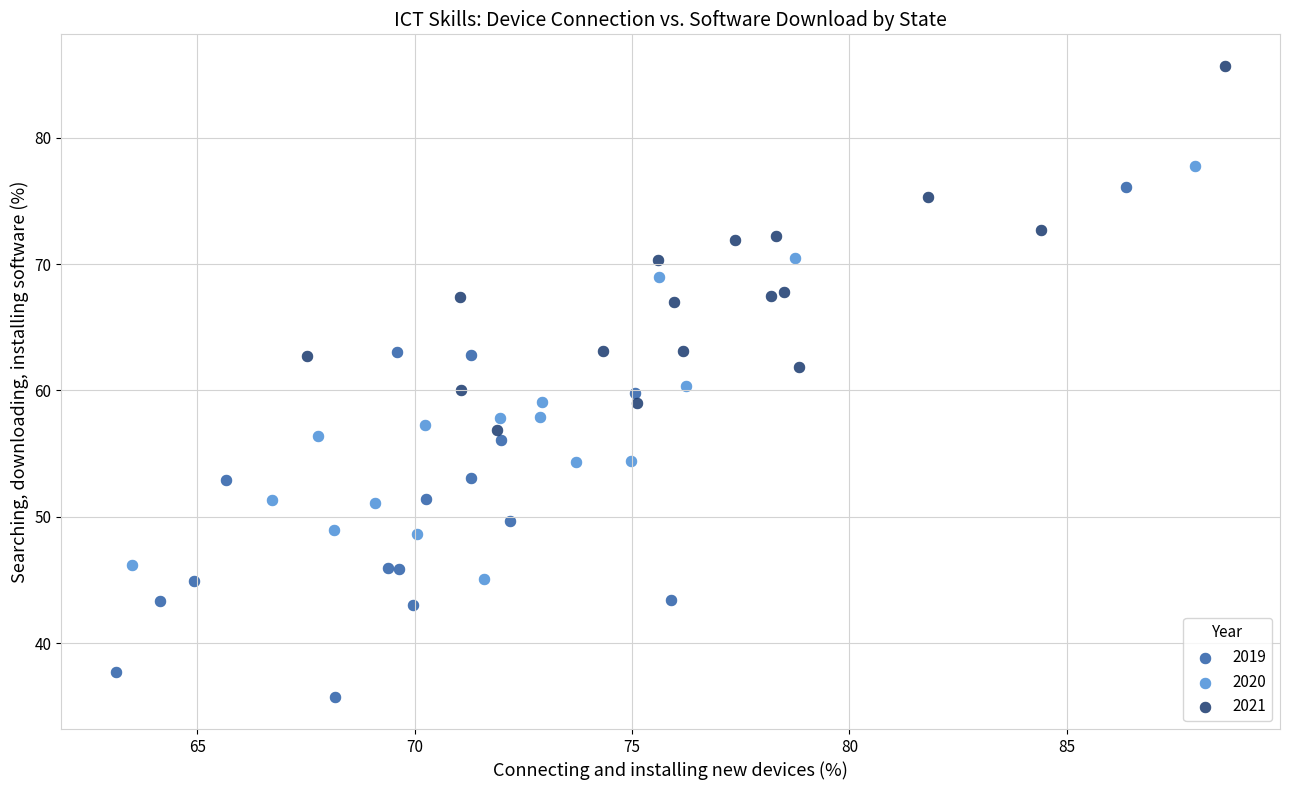

Which series has the widest spread of Y values?

2019